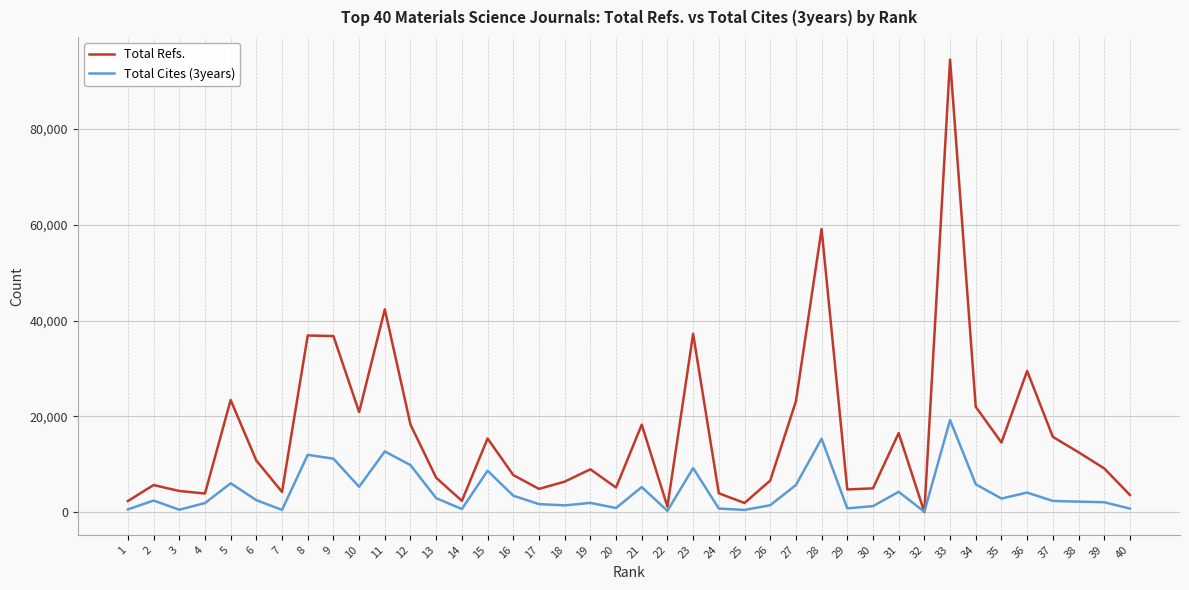

The value of Total Cites (3years) at 39 is 2080. True or false?

True